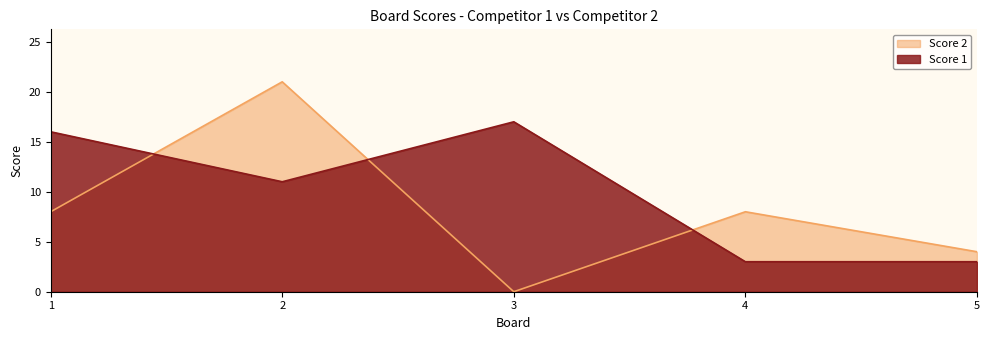

Is it true that Score 1 equals 1 at 4?

False